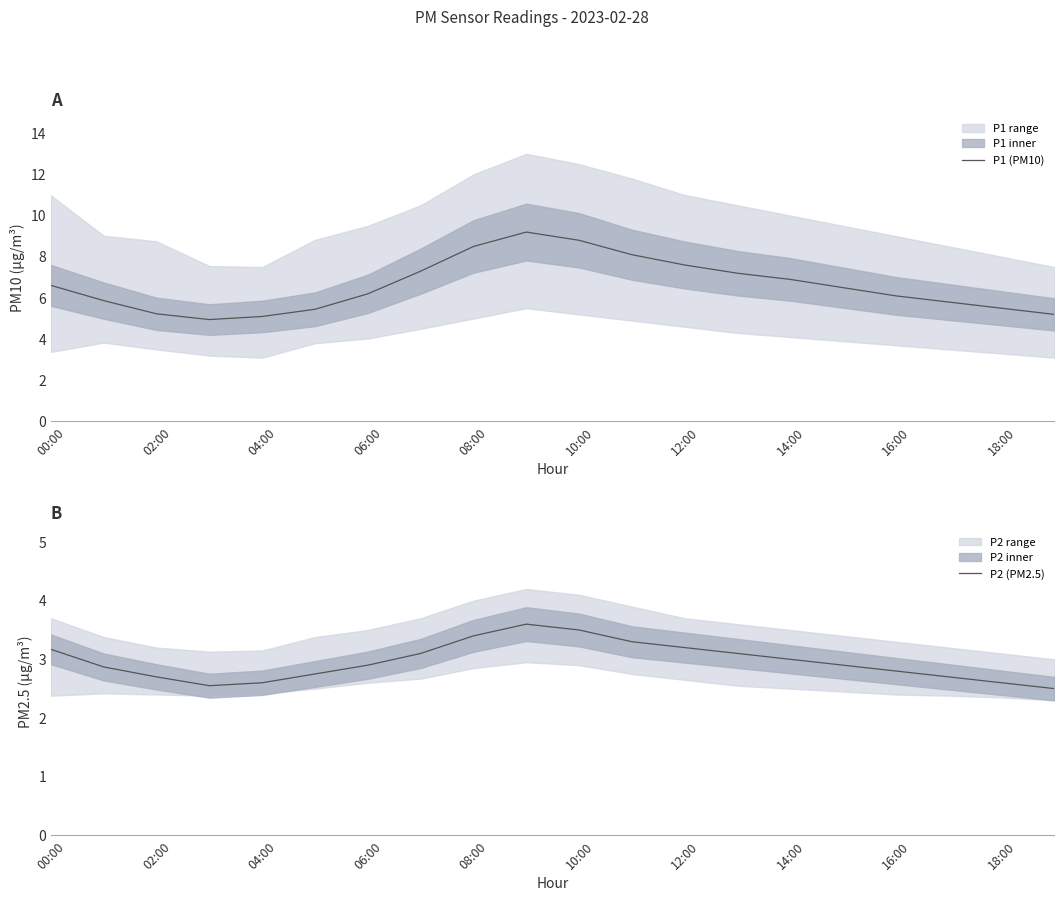

What is the difference between the maximum and second lowest values in the P1 (PM10) series?

4.1